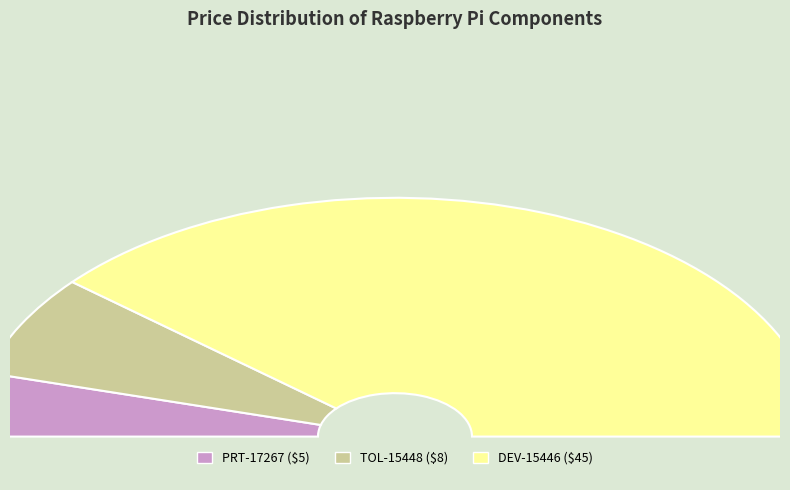

What is the change in value from TOL-15448 to DEV-15446?

+37